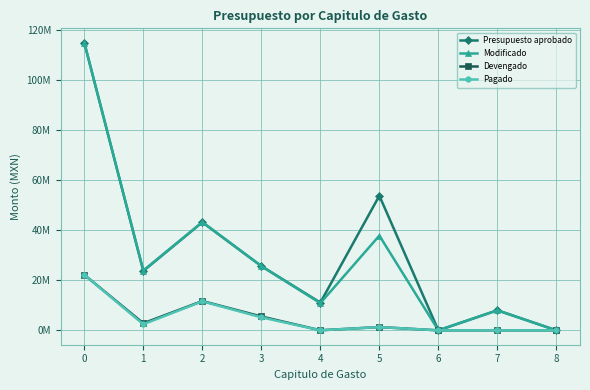

List the series in order of their peak value, highest first.

Presupuesto aprobado, Modificado, Devengado, Pagado